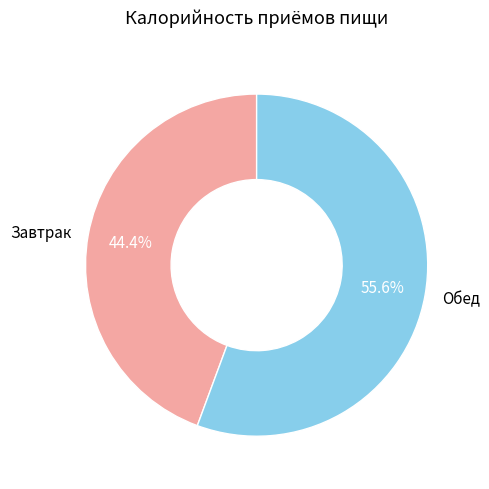

Which slice is the smallest?

Завтрак